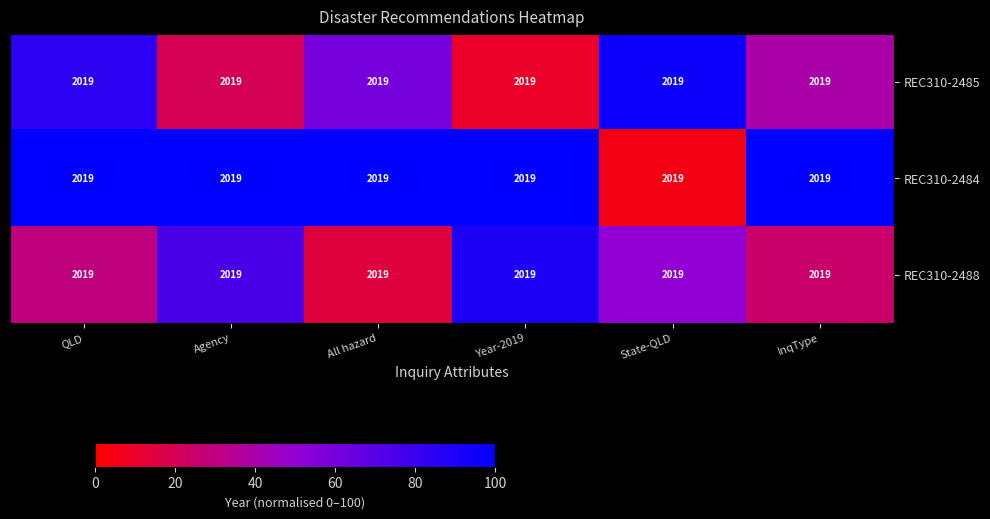

Is the value of REC310-2485 at Year-2019 greater than the value of REC310-2488 at QLD?

No